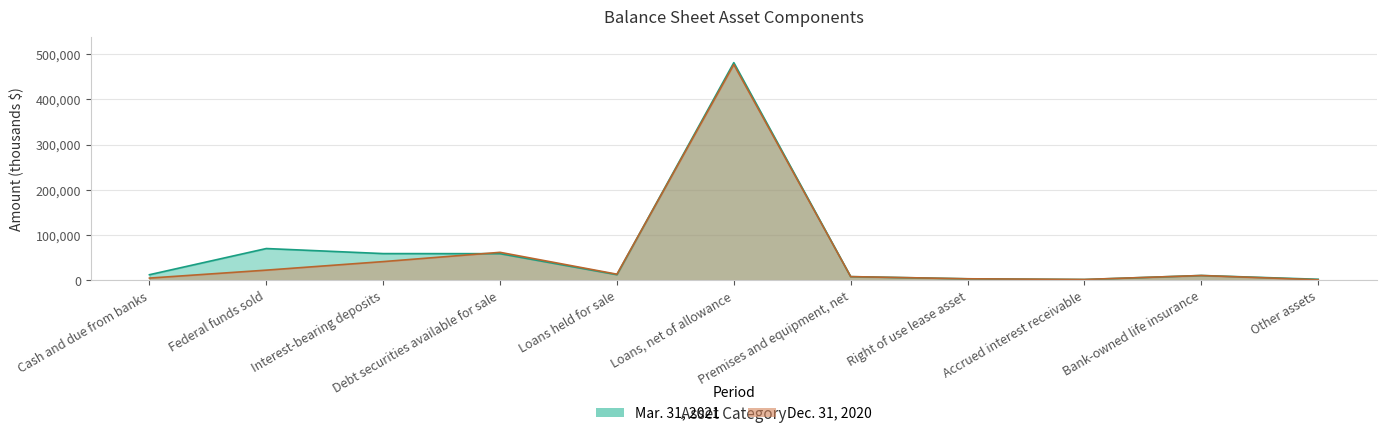

Which series has the widest spread of values?

Mar. 31, 2021